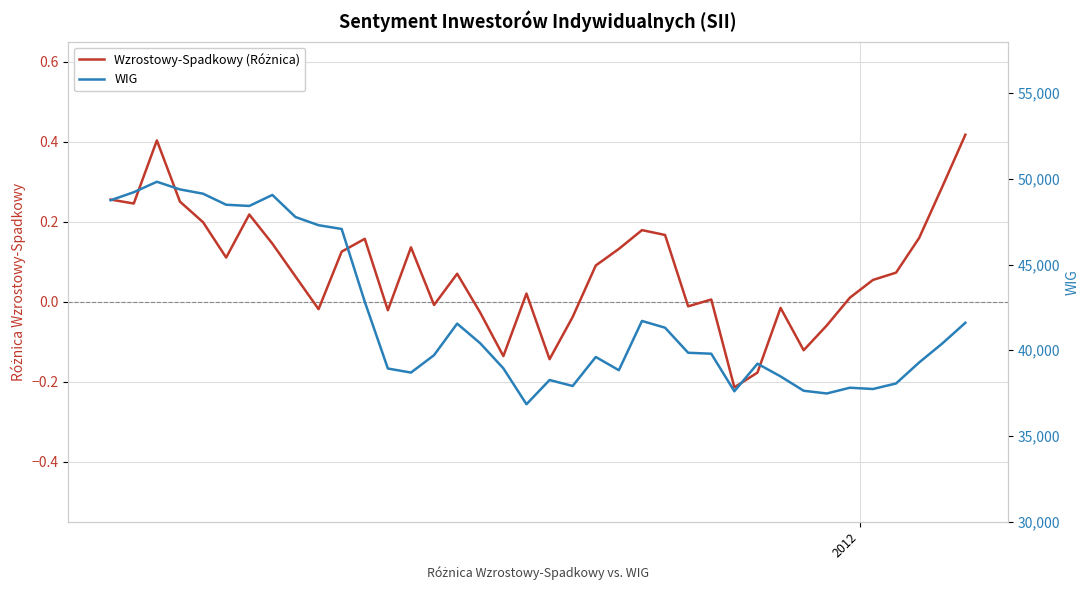

Rank the series by their maximum value, from lowest to highest.

Wzrostowy-Spadkowy (Różnica), WIG